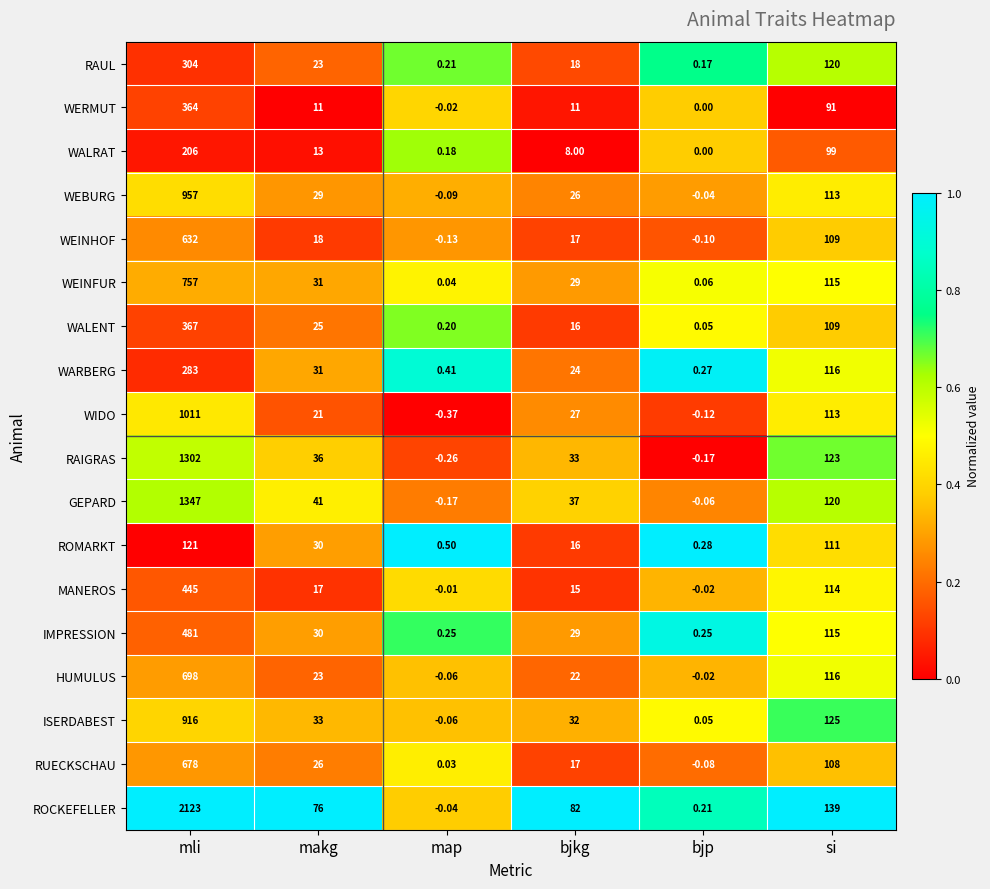

What is the greatest value displayed?

2123.0